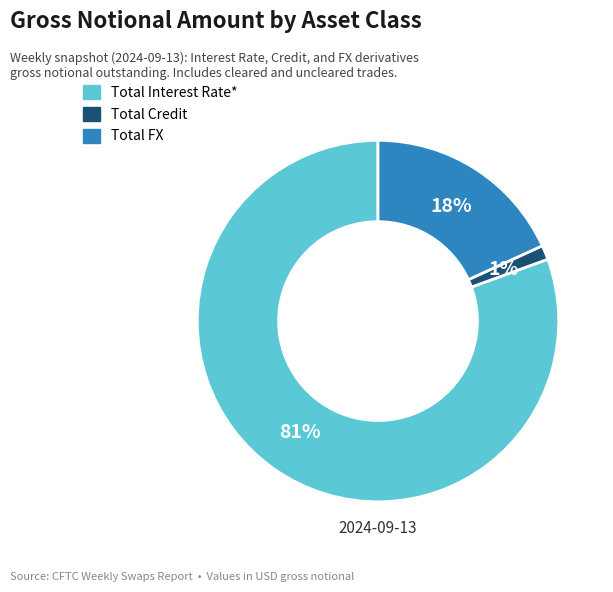

What percentage is NOT represented by Total Interest Rate*?

19.4%